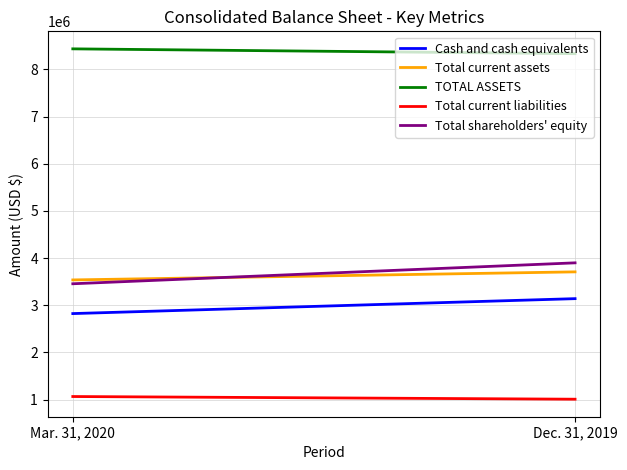

Is it true that Total current liabilities equals 1007599 at Dec. 31, 2019?

True